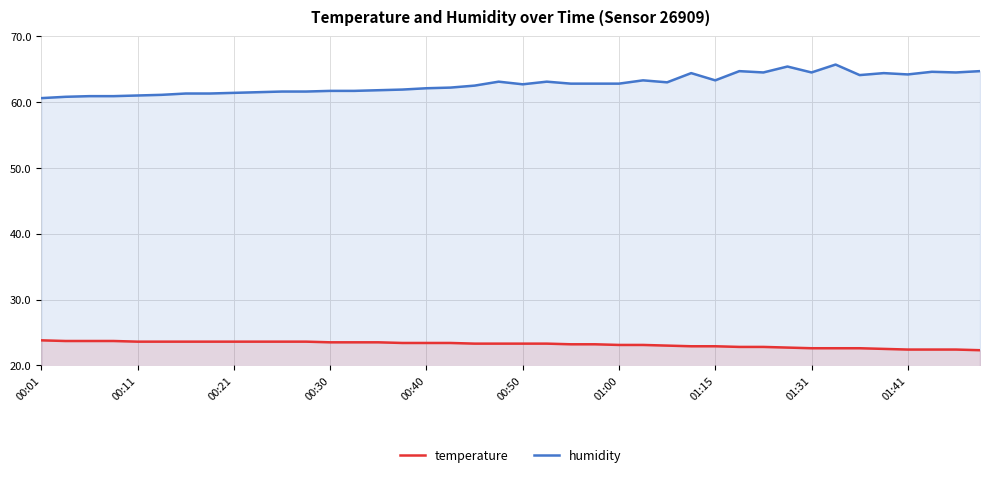

At how many categories does at least one series exceed 57?

40